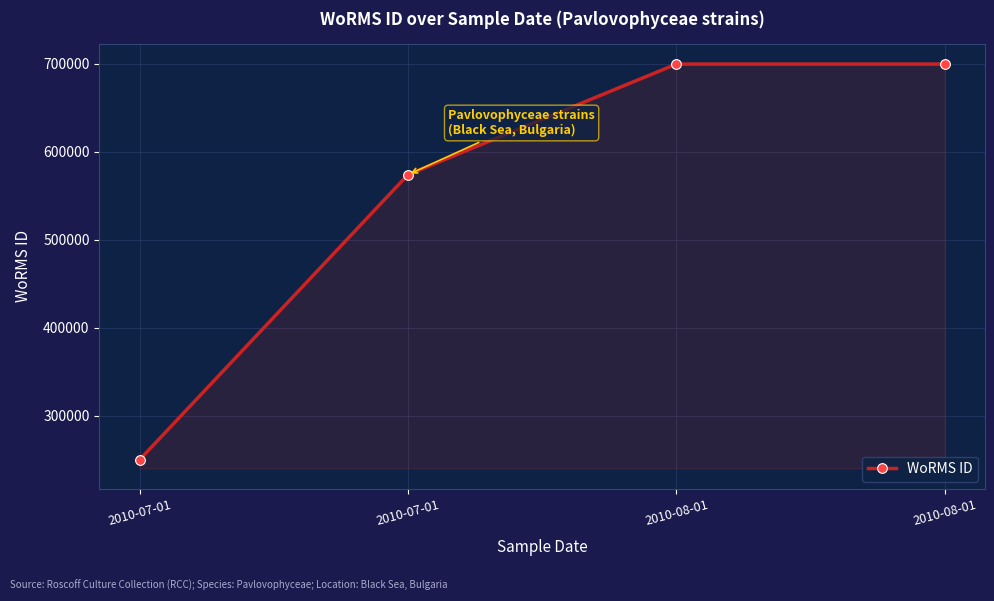

What is the label of the 4th point from the right?

2010-07-01